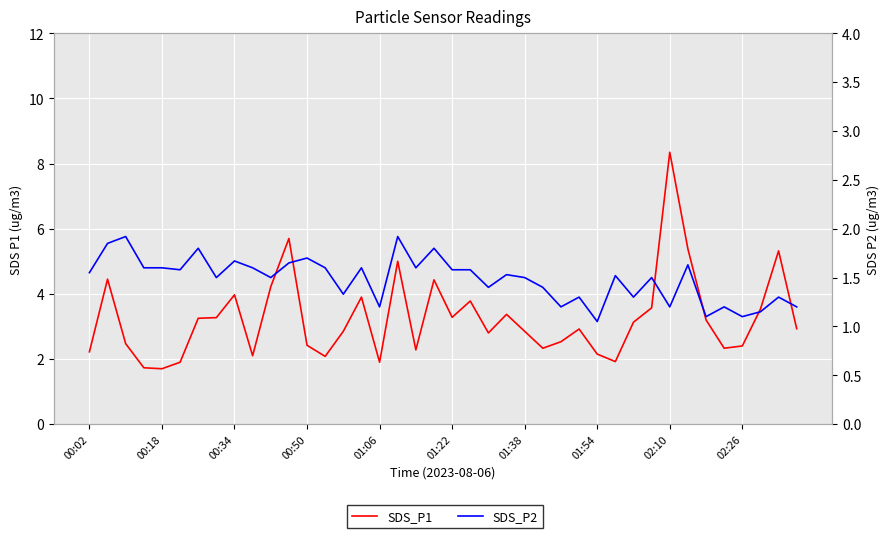

The value of SDS_P2 at 19 is 0.9. True or false?

False